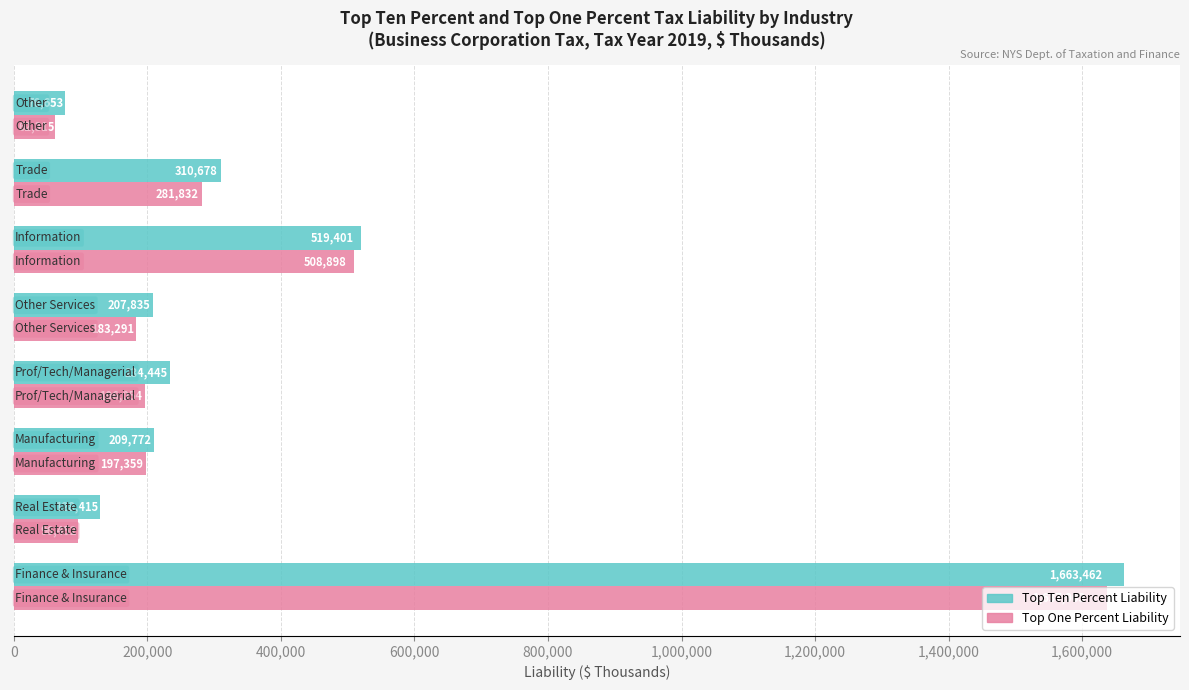

What is the average value of the Top One Percent Liability series?

395513.0